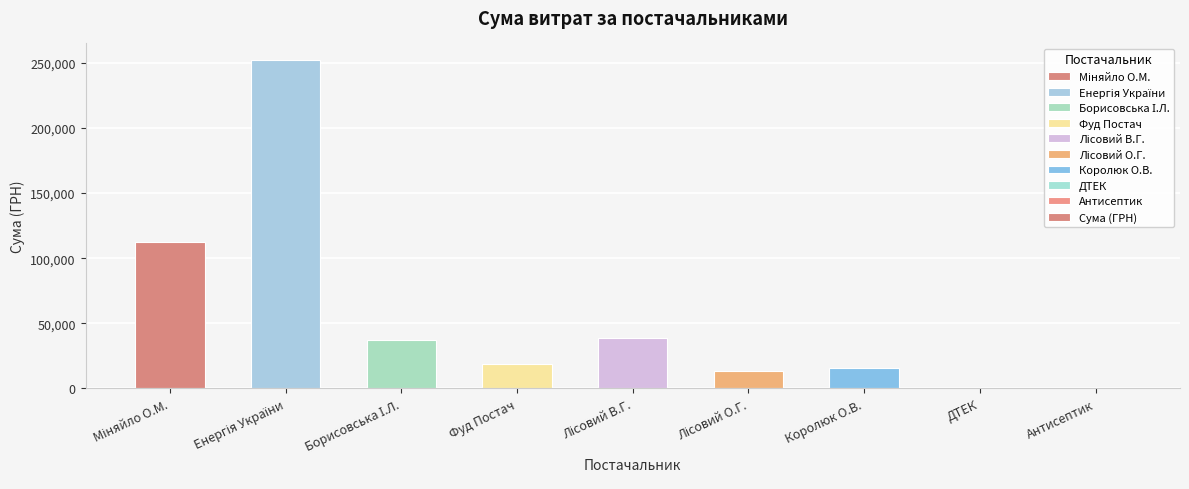

What is the sum of all values?

488212.5